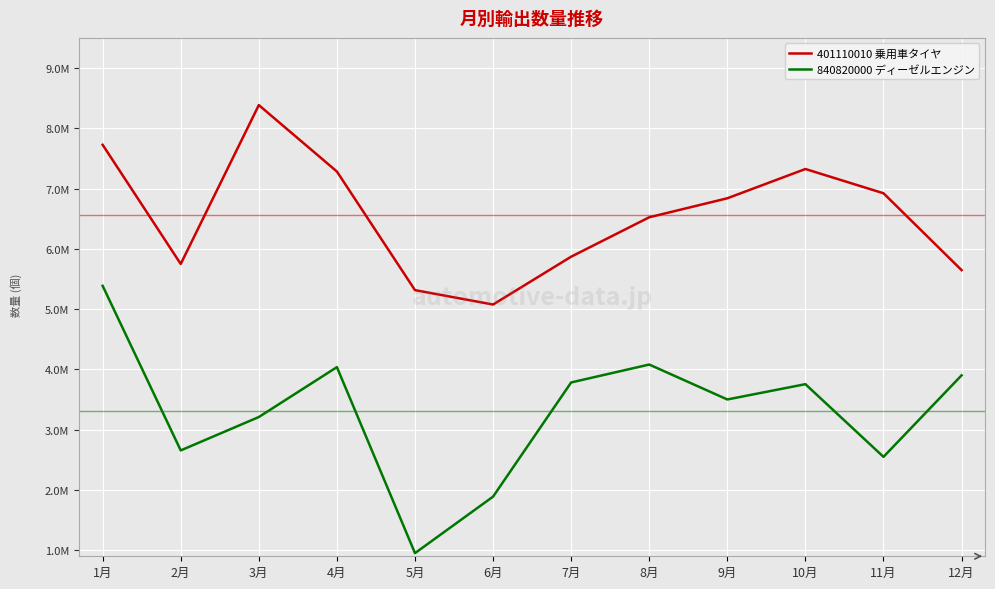

What position from the left is 11月?

11